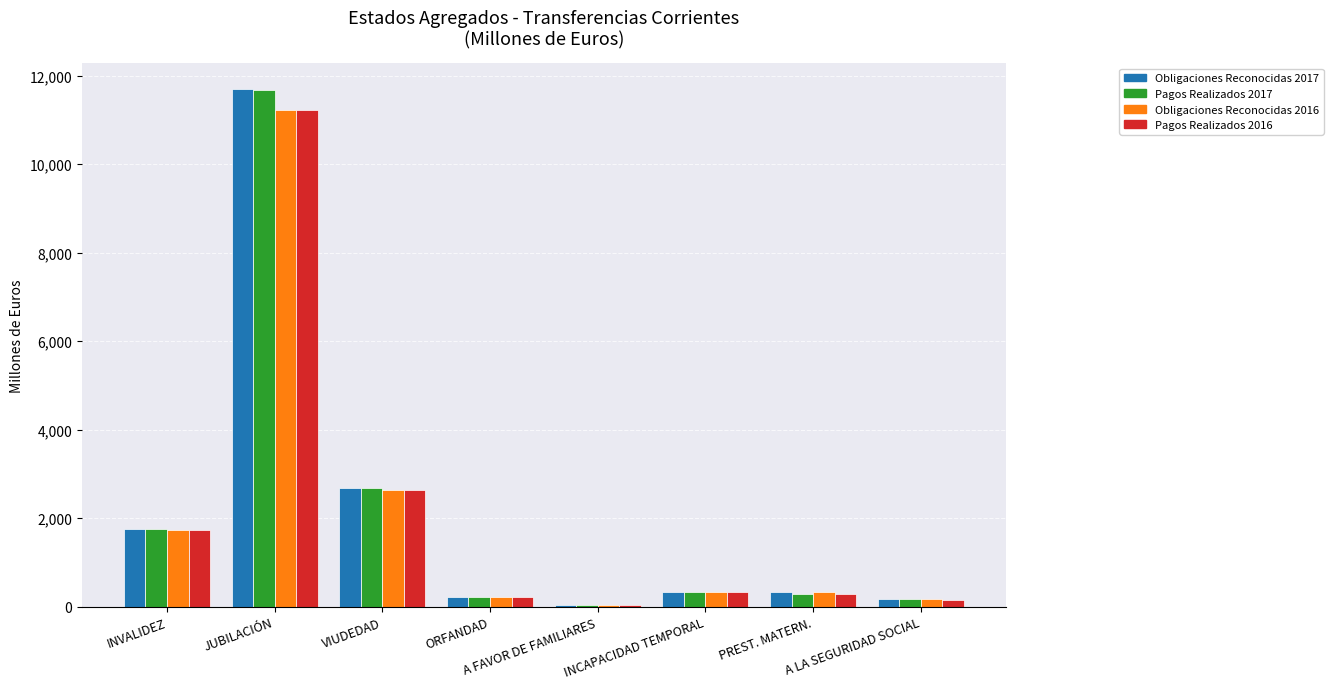

Where is Pagos Realizados 2017 nearest to the value 5862?

VIUDEDAD